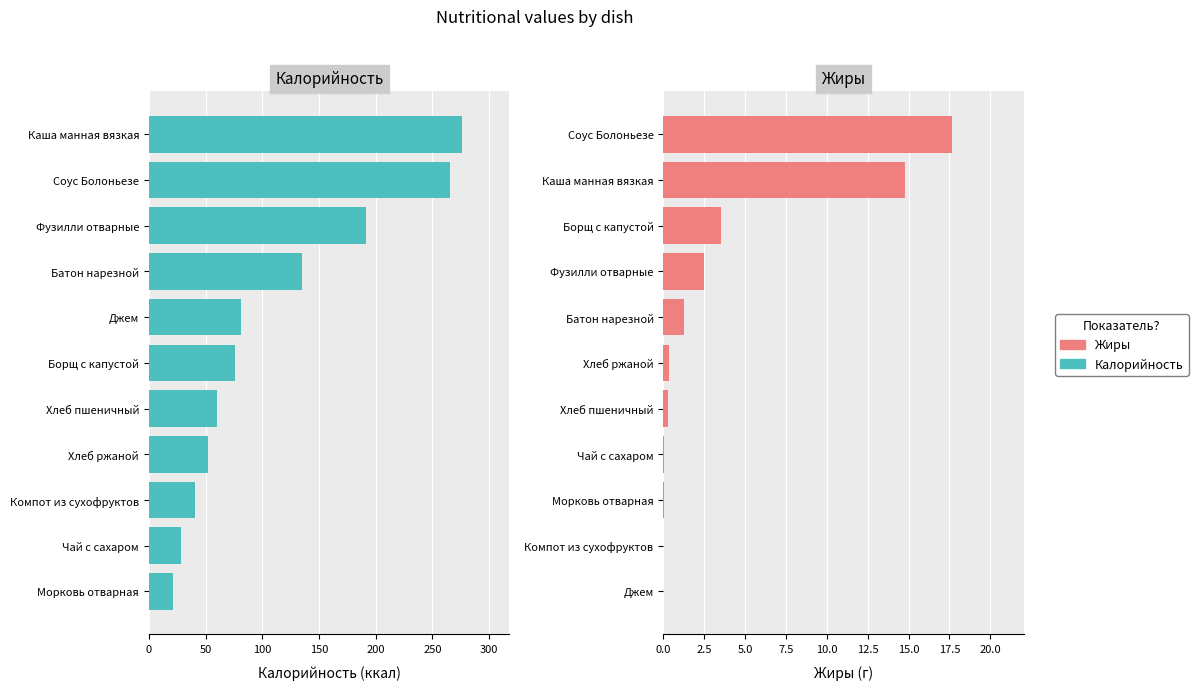

Which series changed the most between 200 and 10?

Калорийность